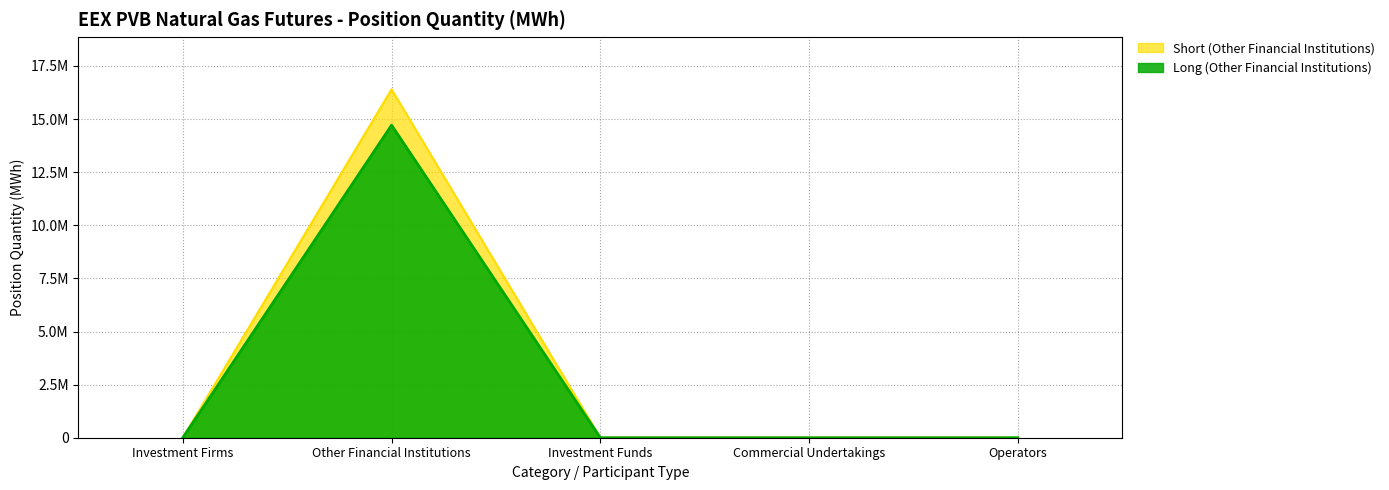

What are all the series names shown in the legend?

Short (Other Financial Institutions), Long (Other Financial Institutions)